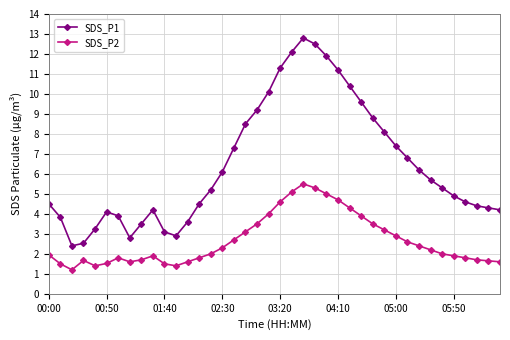

What is the average value of the SDS_P1 series?

6.5